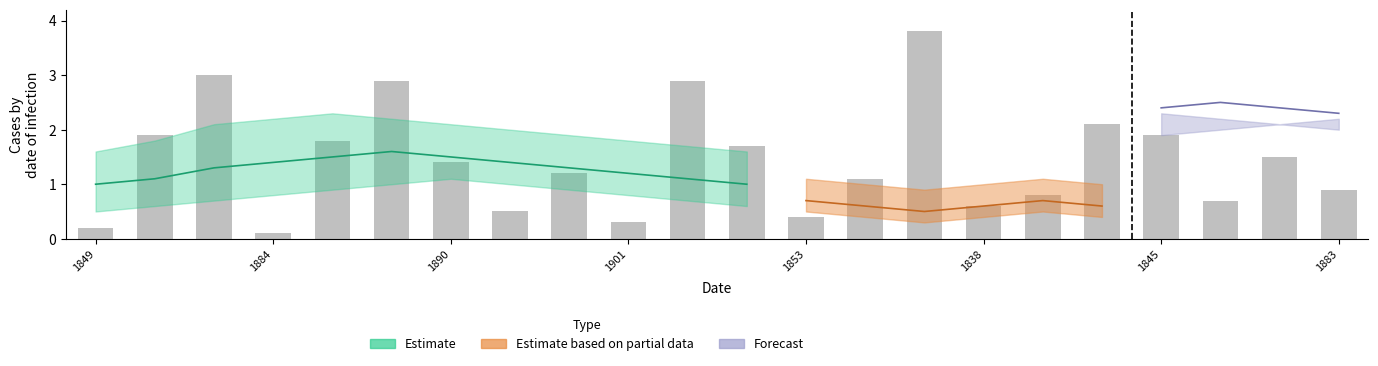

What is the difference between the values at 11 and 12?

1.3